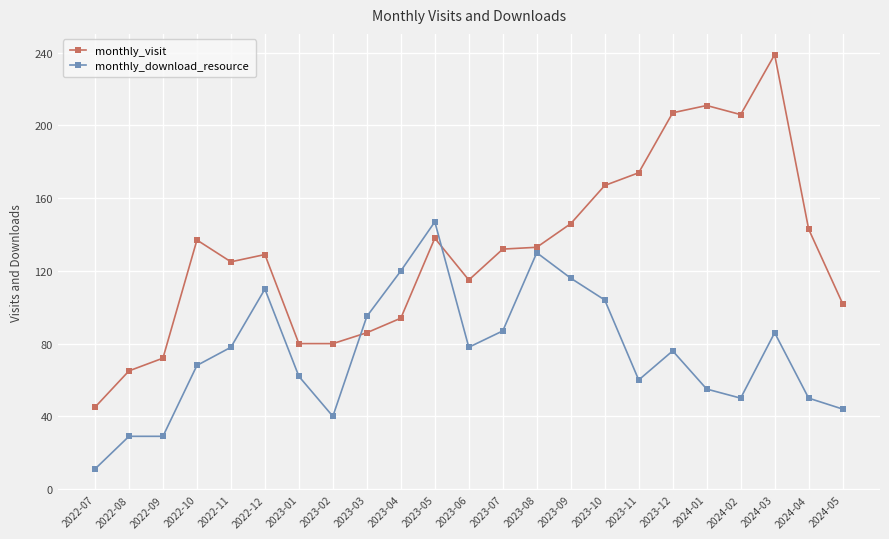

How many intersections are there between monthly_visit and monthly_download_resource?

2